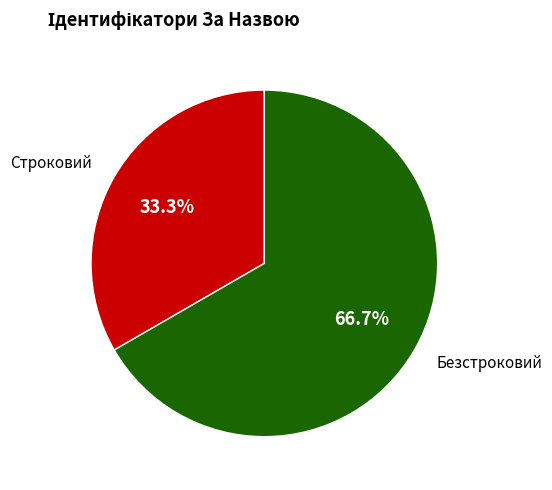

Which category has the biggest portion of the pie?

Безстроковий